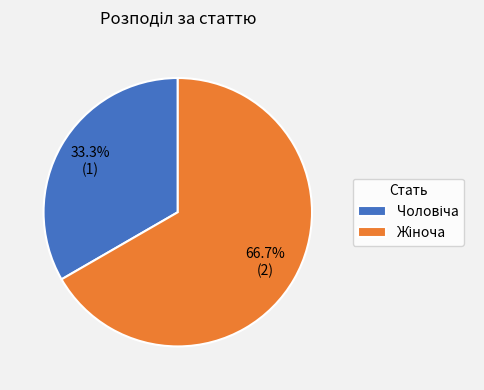

Does any single category account for the majority?

Yes